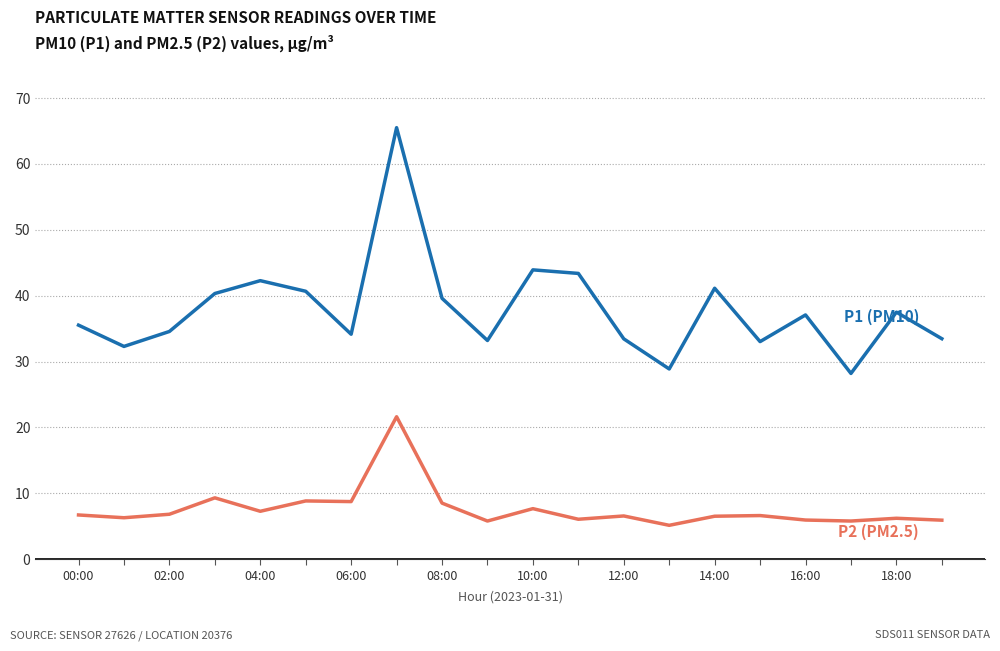

What is the greatest value displayed?

65.5